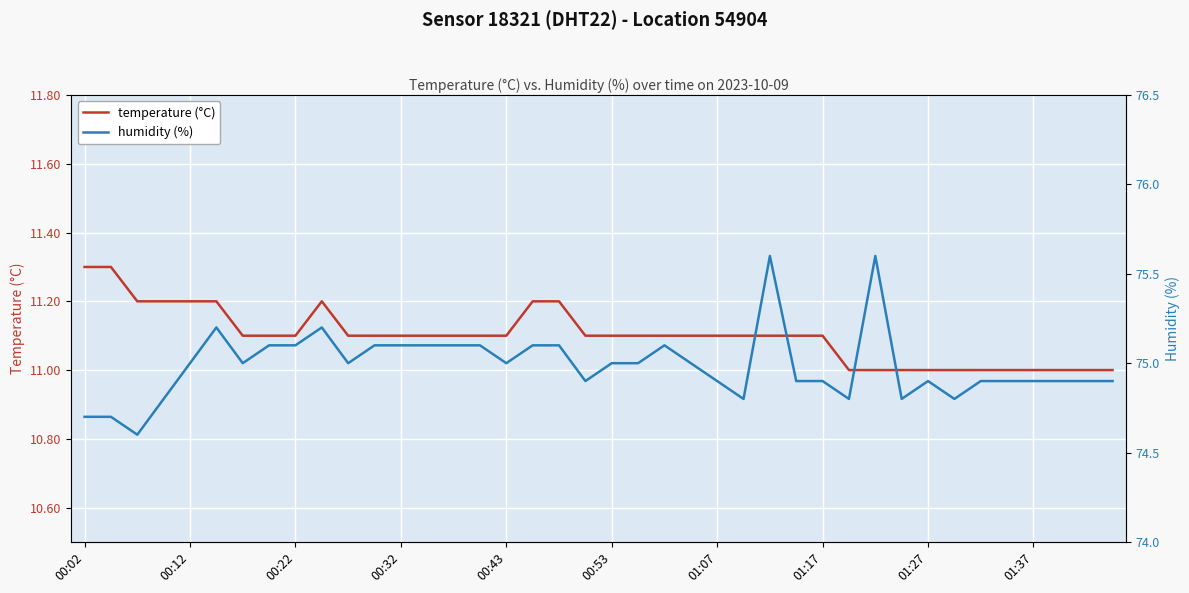

Is it true that temperature (°C) equals 11.1 at 13?

True